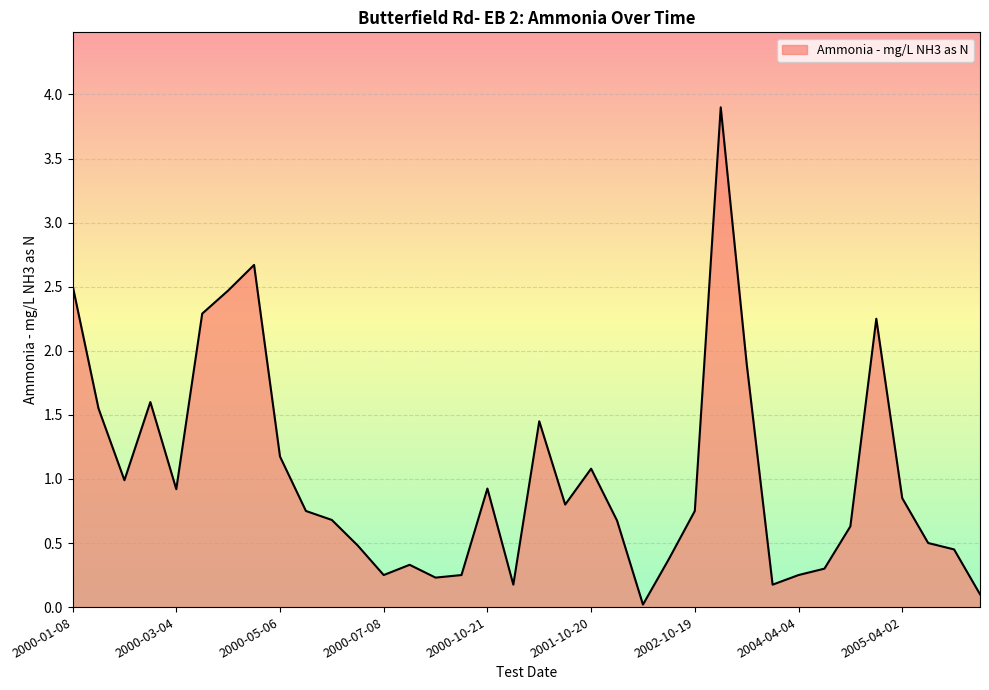

What is the difference between the maximum and minimum values?

3.9